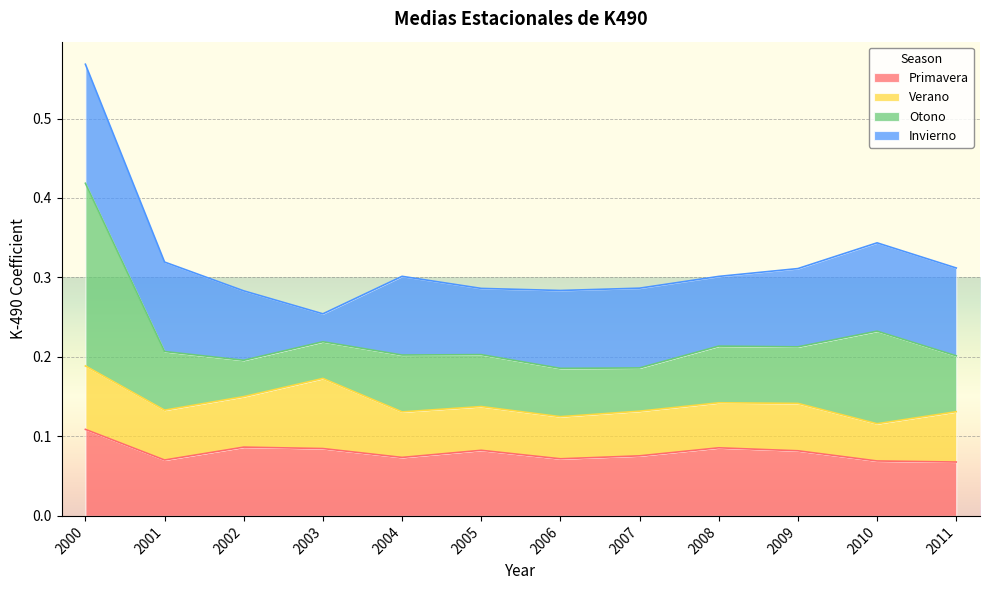

Which category has the highest value in the Primavera series?

2000